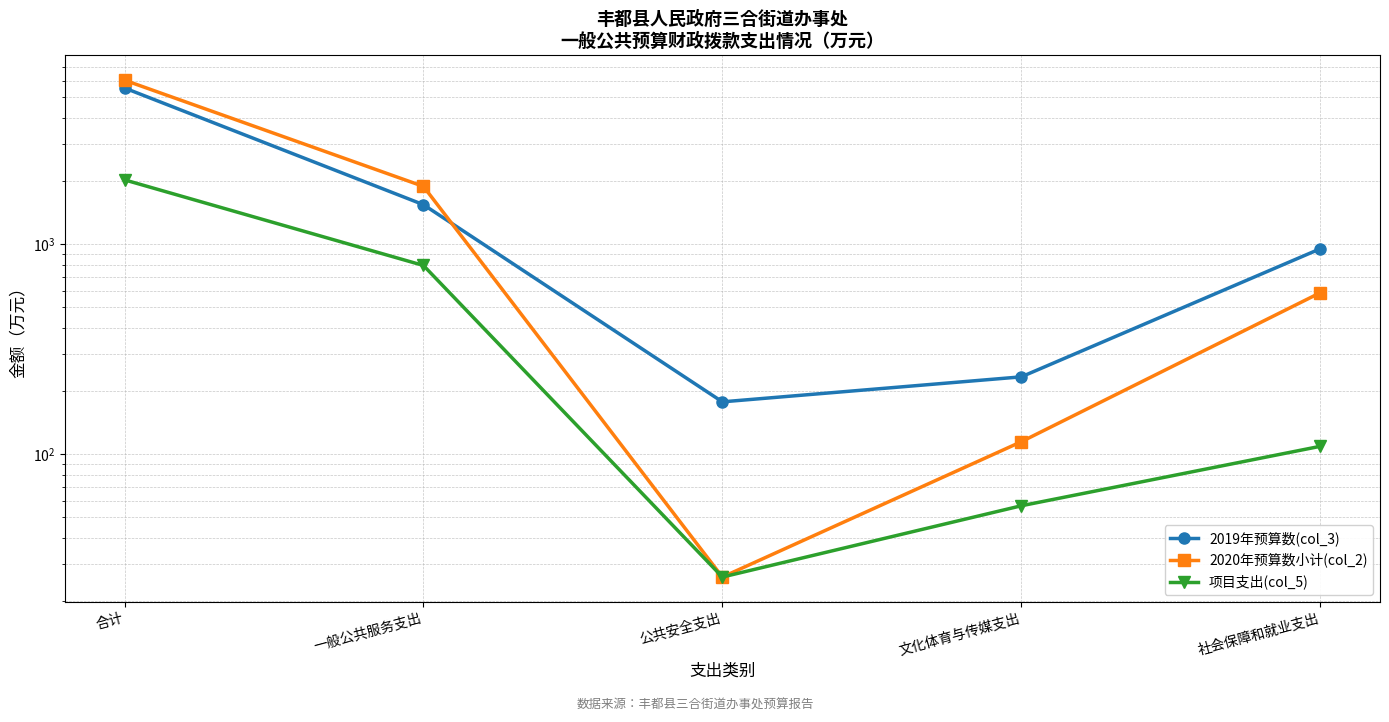

What is the spread (max minus min) of values at 合计?

4014.5